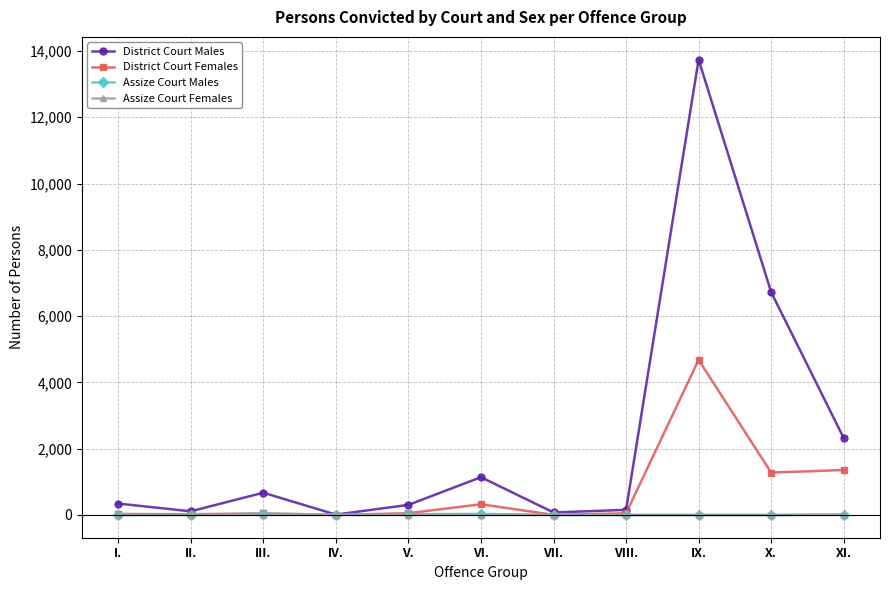

What is the label of the 10th point from the right?

II.